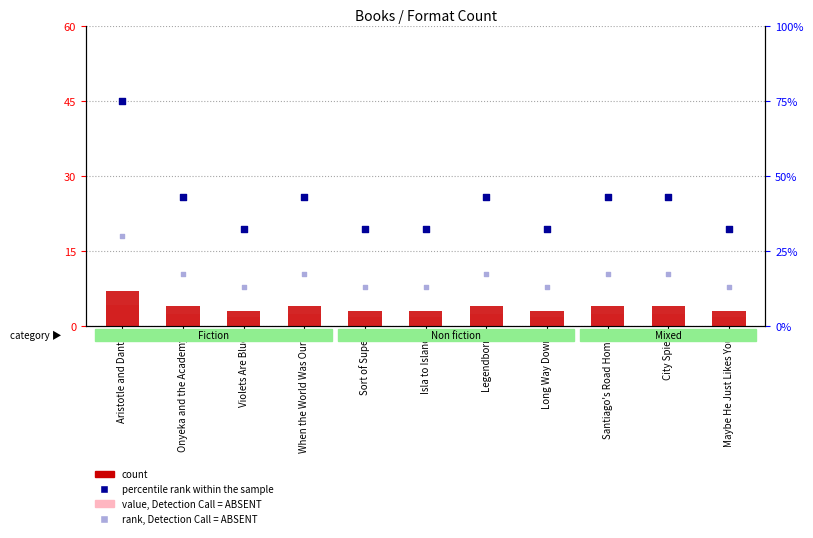

Which series contains the highest Y value?

percentile rank within the sample